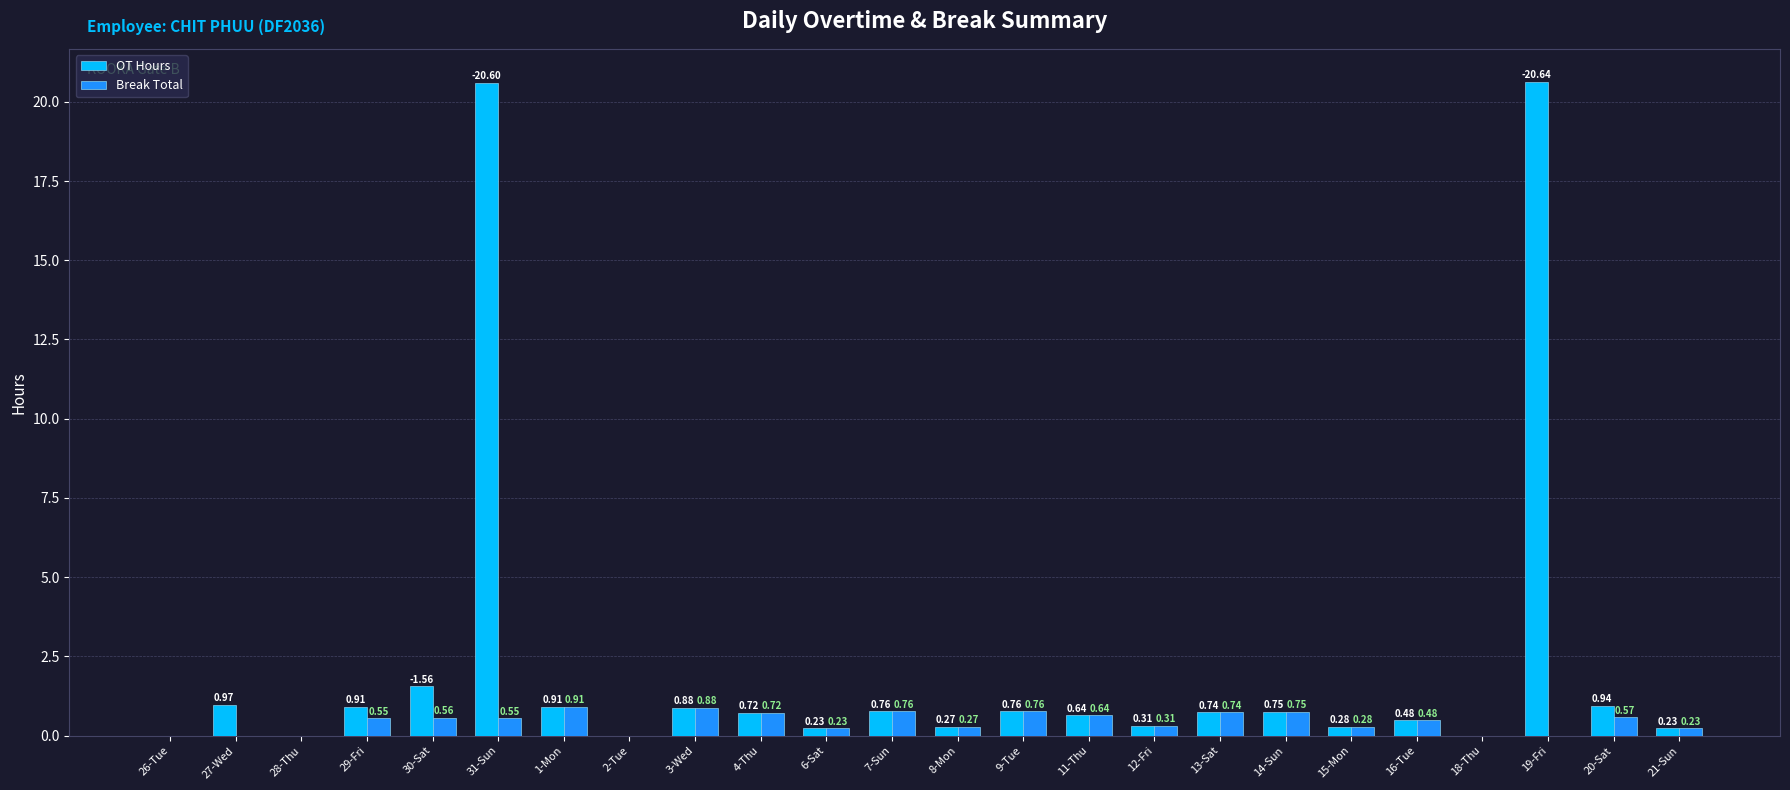

Which series changed the most between 27-Wed and 9-Tue?

Break Total